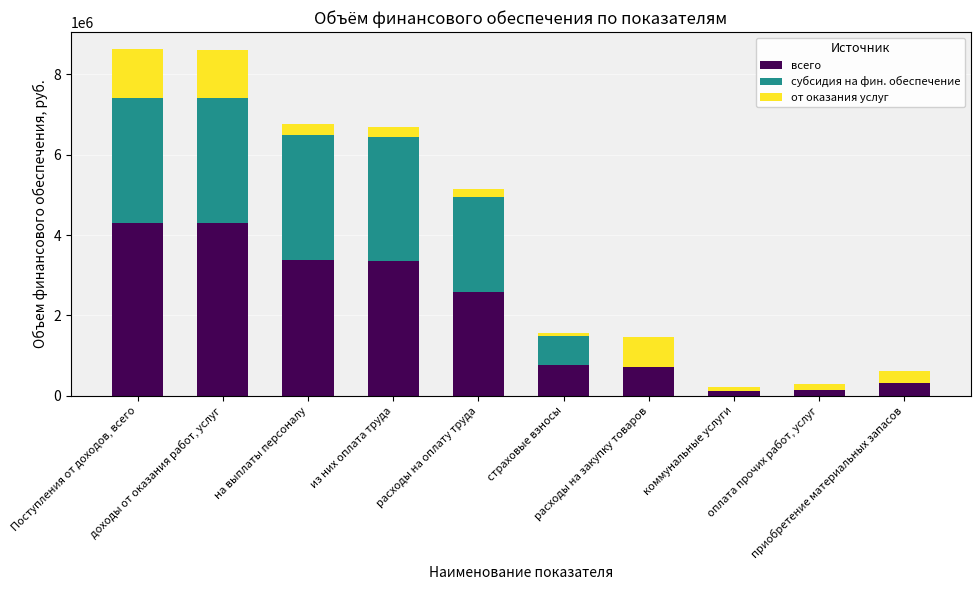

What is the highest value of the всего series?

4311141.0